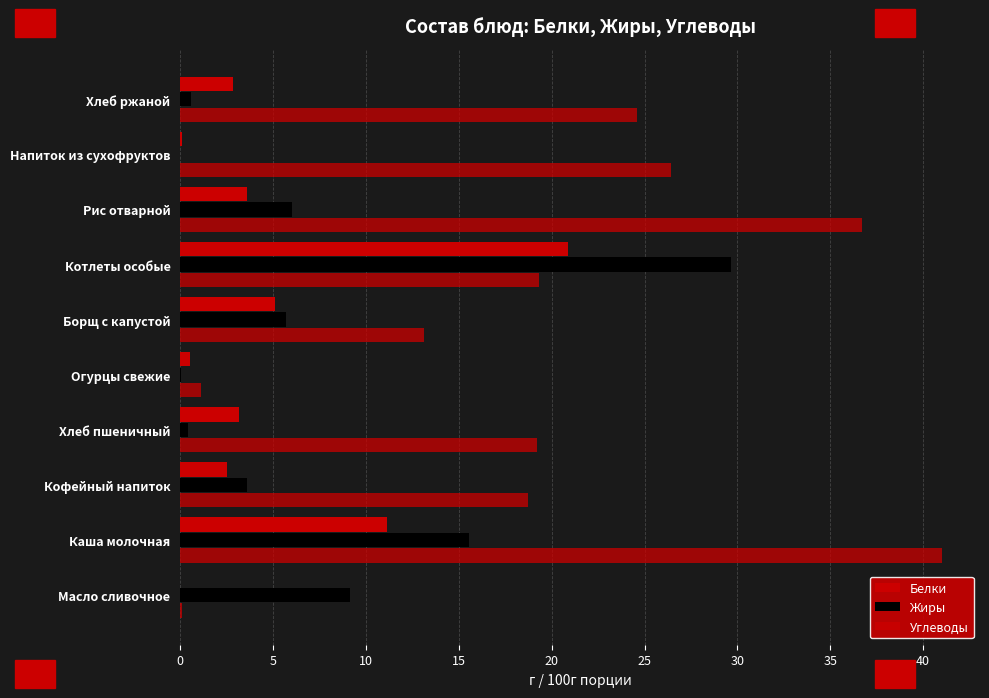

Which series has the largest total across all categories?

Углеводы